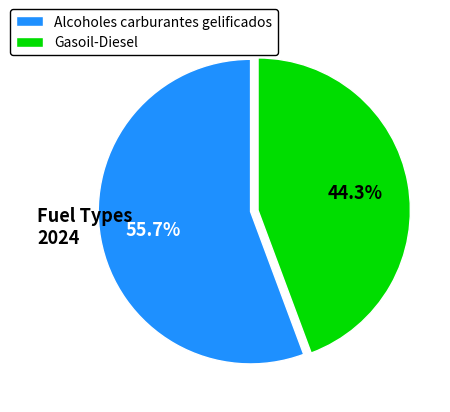

To the nearest percent, what portion does Alcoholes carburantes gelificados represent?

56%